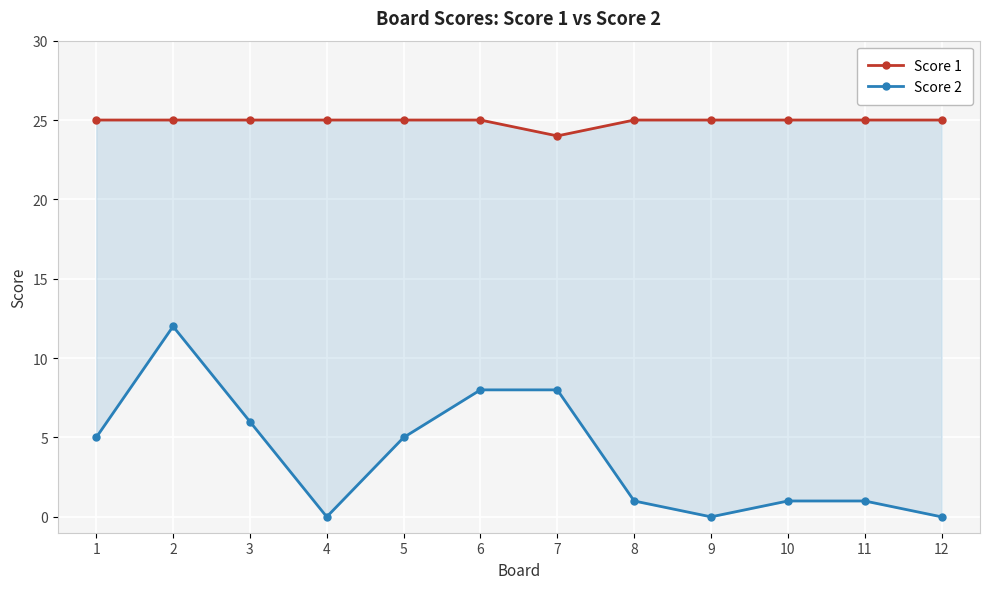

Rank the categories by Score 1 value from lowest to highest.

7, 1, 2, 3, 4, 5, 6, 8, 9, 10, 11, 12